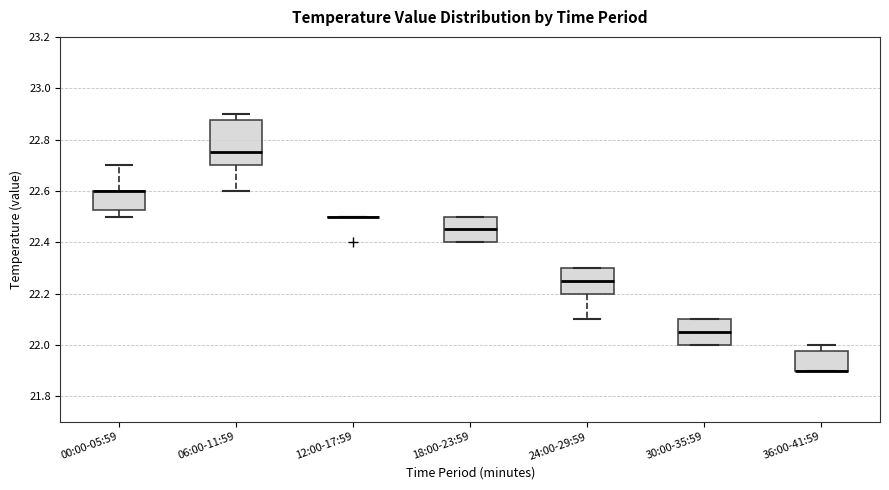

Which box is the tallest, from its lower edge to its upper edge?

06:00-11:59